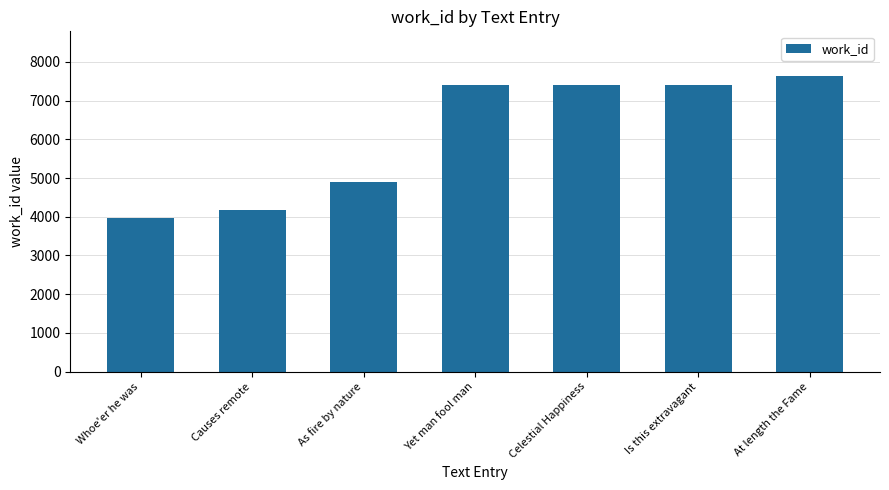

What is the ratio of the value at At length the Fame to the value at Causes remote?

1.8